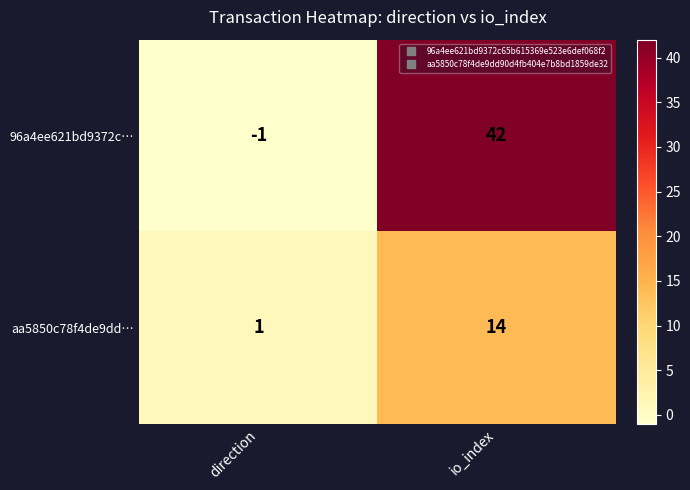

What is the average value of the aa5850c78f4de9dd… series?

8